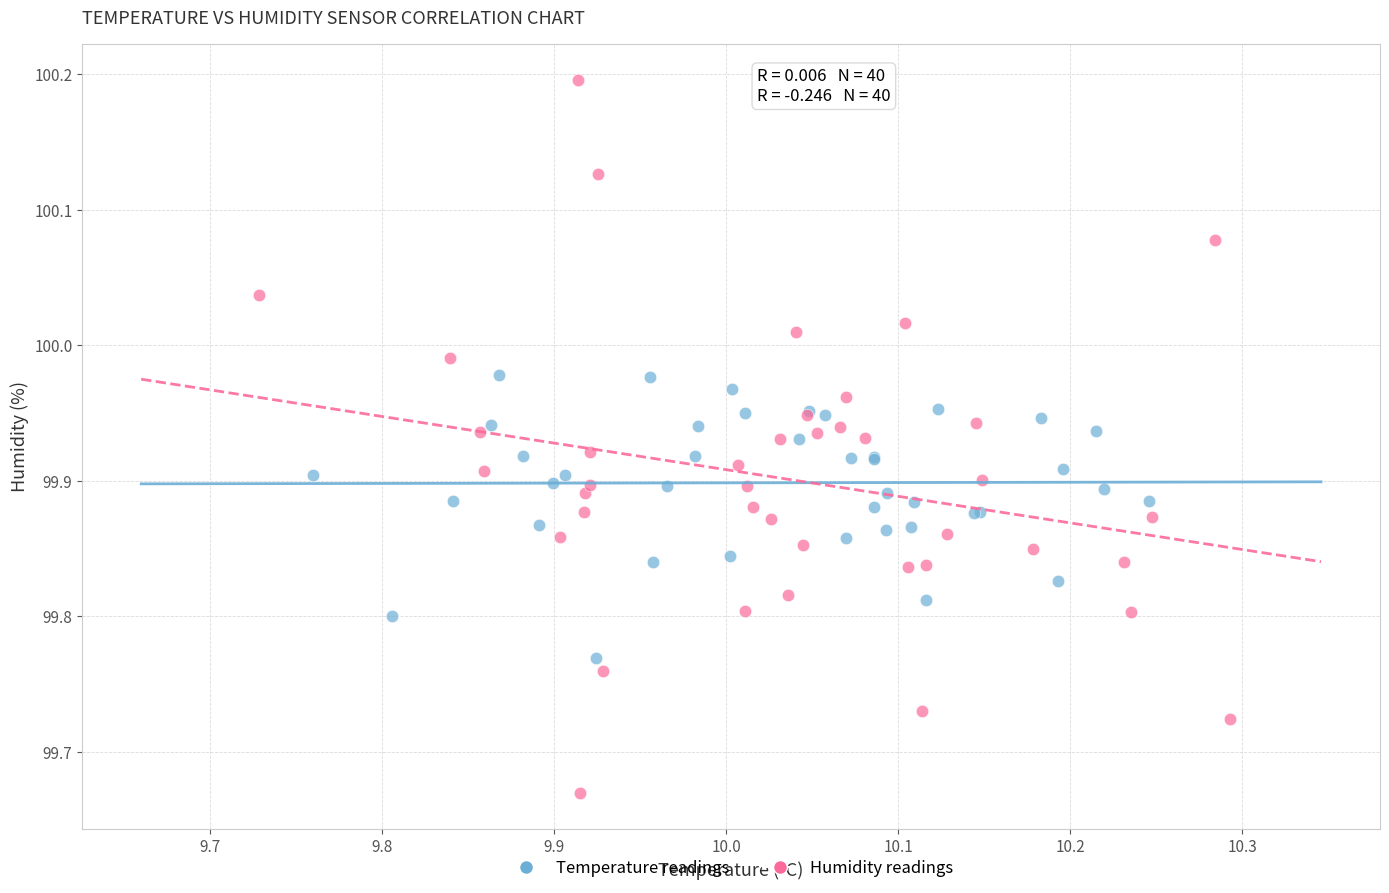

Which series contains the lowest Y value?

Humidity readings